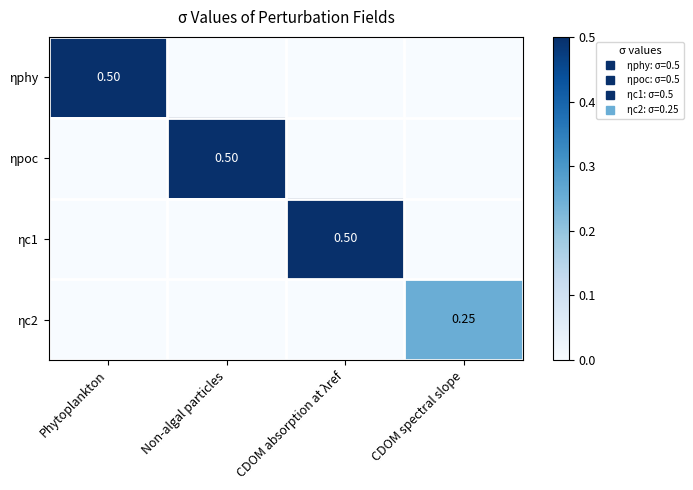

Is the value of ηc2 at CDOM spectral slope greater than the value of ηpoc at Phytoplankton?

Yes